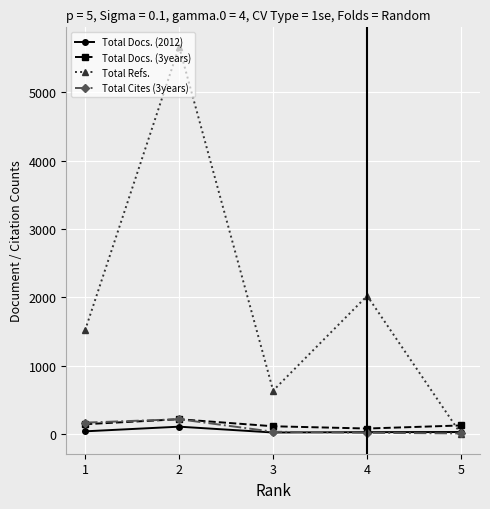

At which category does Total Refs. reach its first local peak?

2